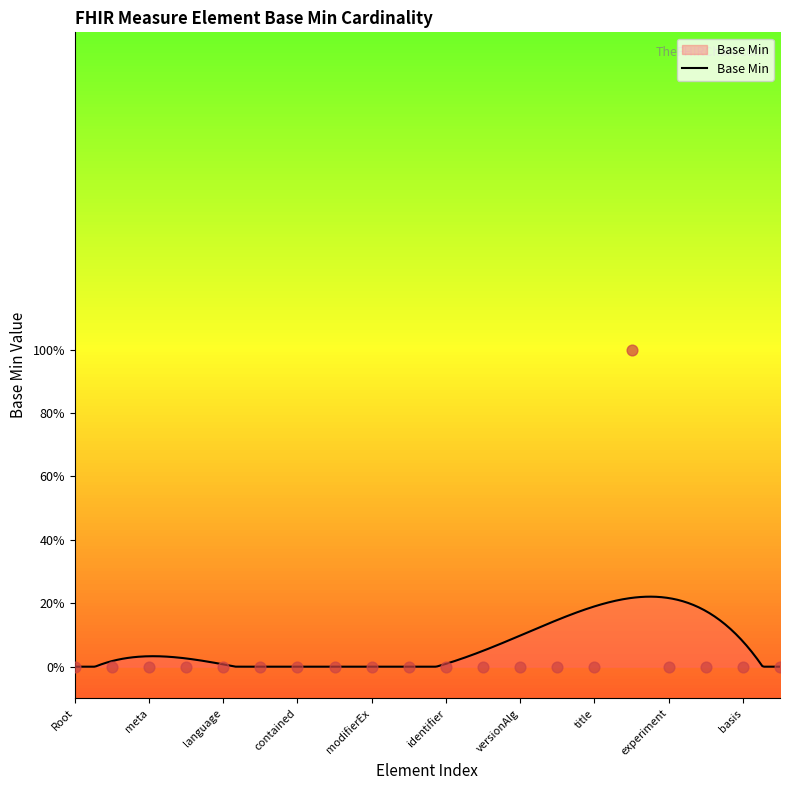

Between Measure.status and Measure.language, which is larger?

Measure.status